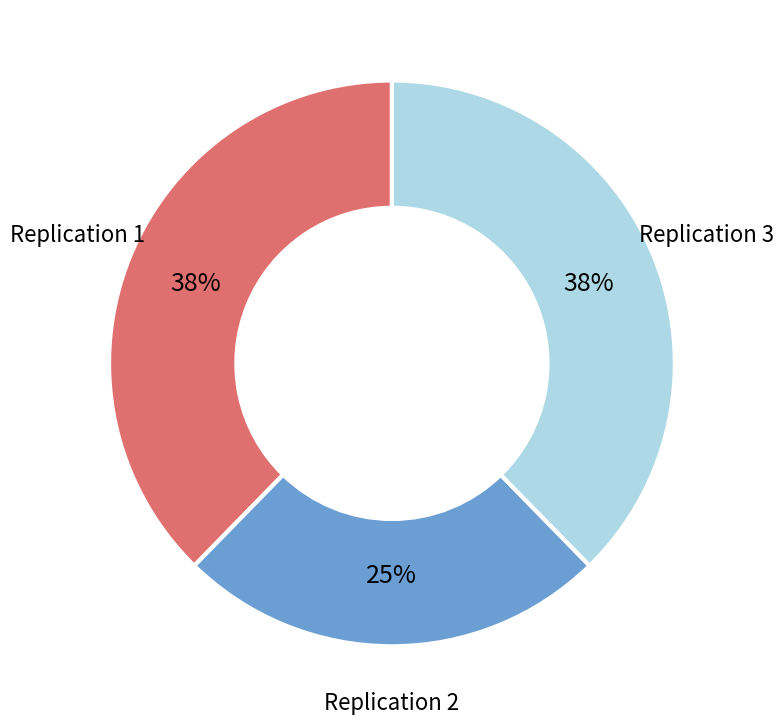

Is Replication 2 the majority of the pie?

No